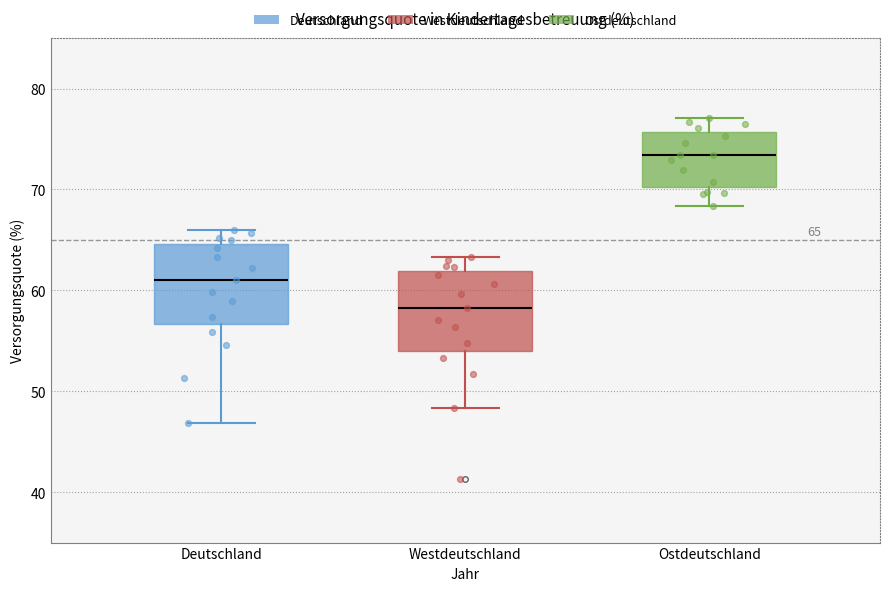

Which box's median line is the lowest?

Westdeutschland